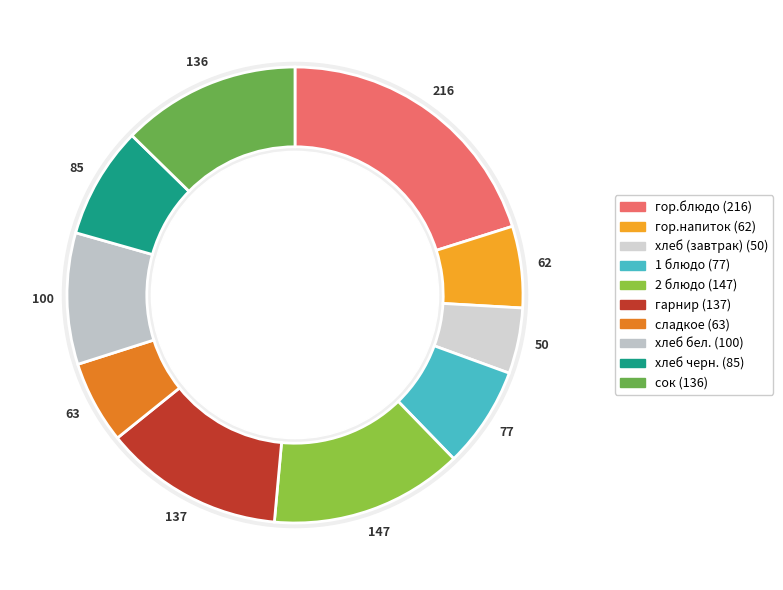

Between 2 блюдо and гор.напиток, which is larger?

2 блюдо